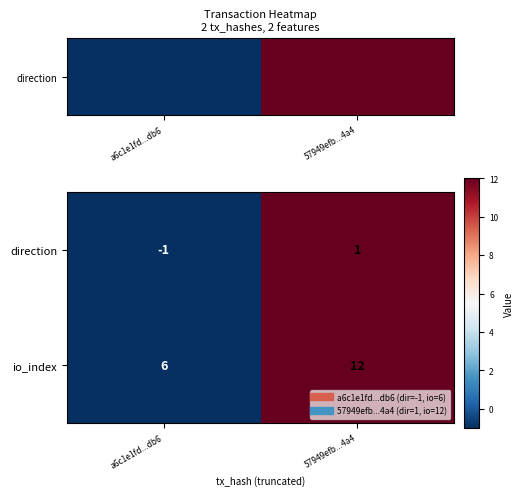

At which label is io_index closest to 9?

a6c1e1fd...db6